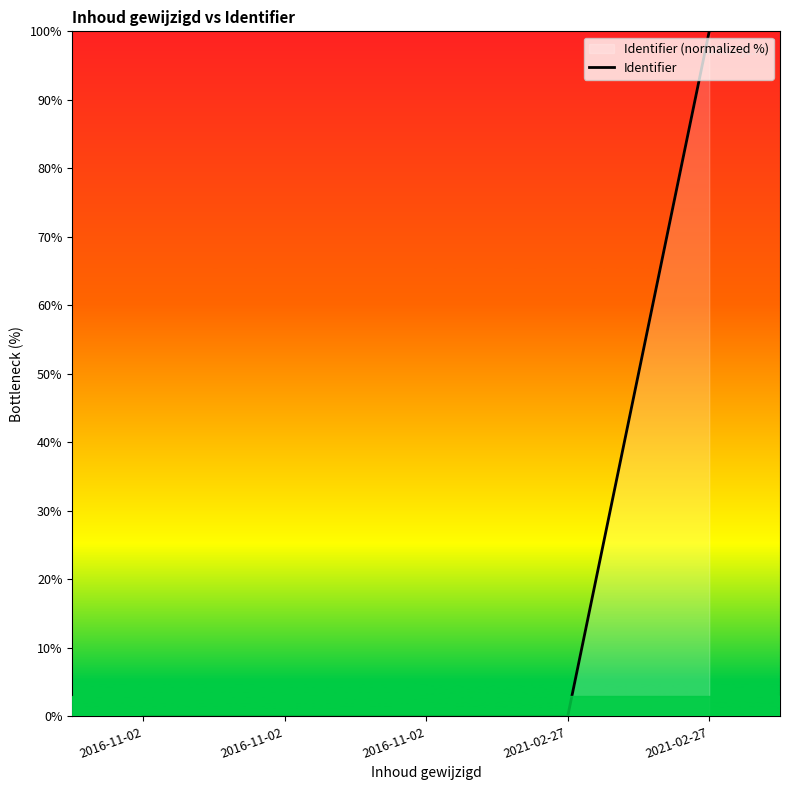

The value at 2016-11-02 is 0.0. True or false?

False